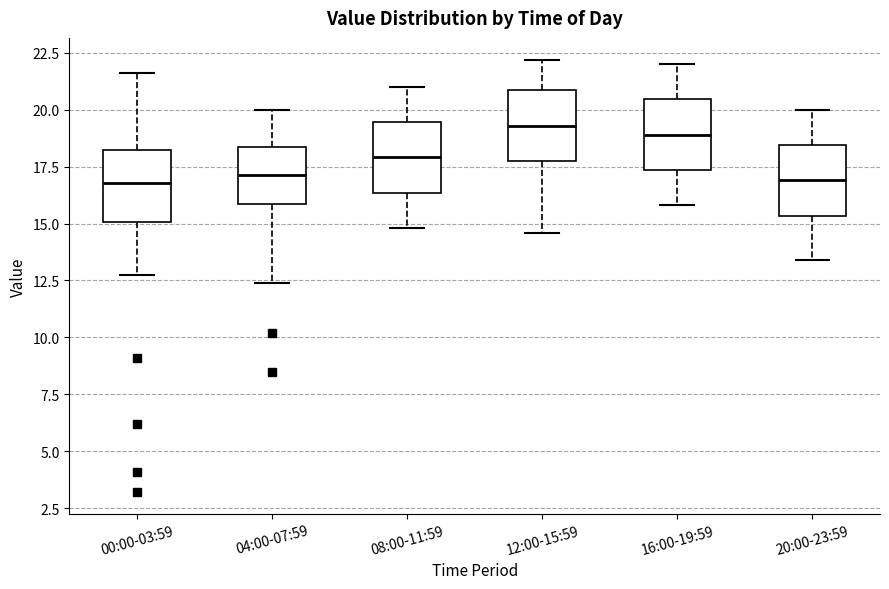

Reading left to right, read every box against the y-axis: the position of its median line, the range the box covers, and the ends of its whiskers. The values are not printed on the chart, so give them approximately, as read against the axis.

00:00-03:59: median 17.0, box 15.0 to 18.0, whiskers 12.5 to 21.5
04:00-07:59: median 17.0, box 16.0 to 18.5, whiskers 12.5 to 20.0
08:00-11:59: median 18.0, box 16.5 to 19.5, whiskers 15.0 to 21.0
12:00-15:59: median 19.5, box 18.0 to 21.0, whiskers 14.5 to 22.0
16:00-19:59: median 19.0, box 17.5 to 20.5, whiskers 16.0 to 22.0
20:00-23:59: median 17.0, box 15.5 to 18.5, whiskers 13.5 to 20.0